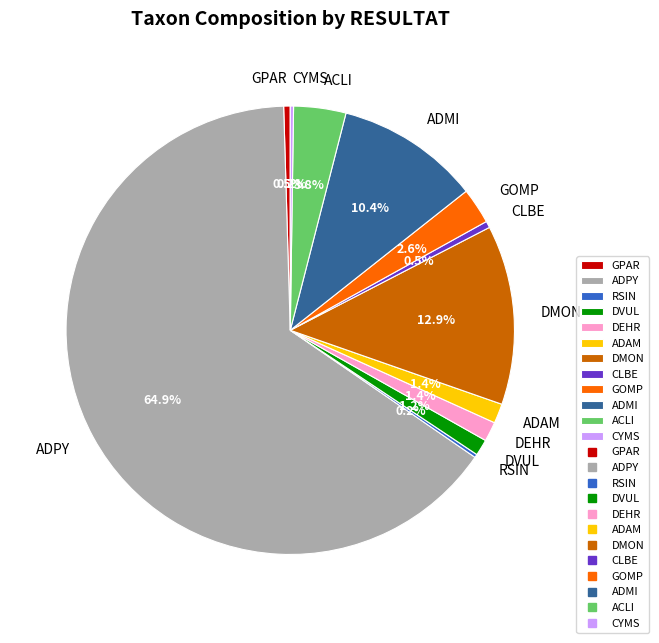

Which slice is the largest?

ADPY